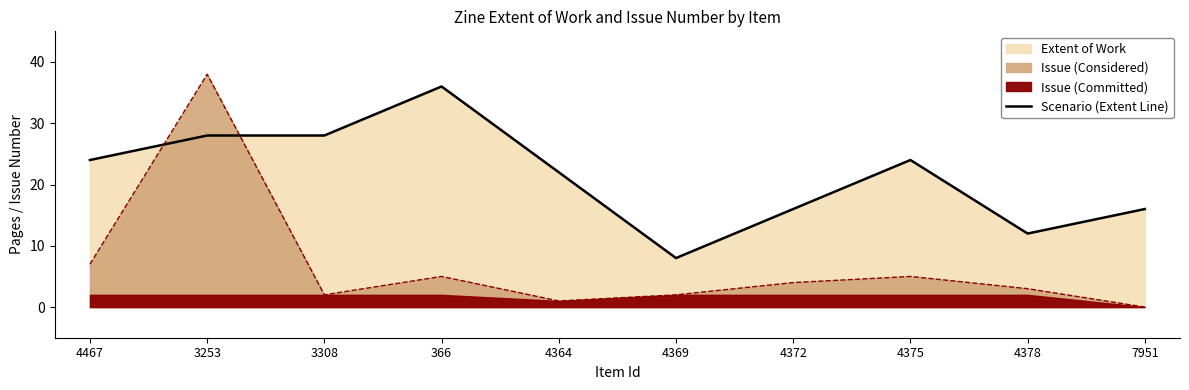

What is the label of the 2nd point from the right?

4378